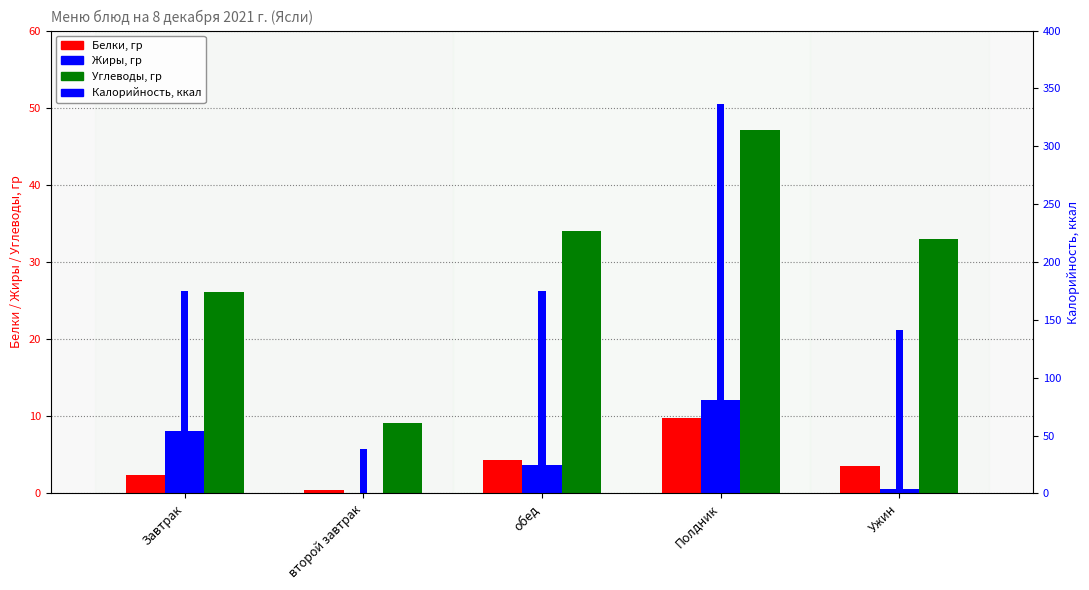

What is the difference between the highest and lowest values at обед?

171.7